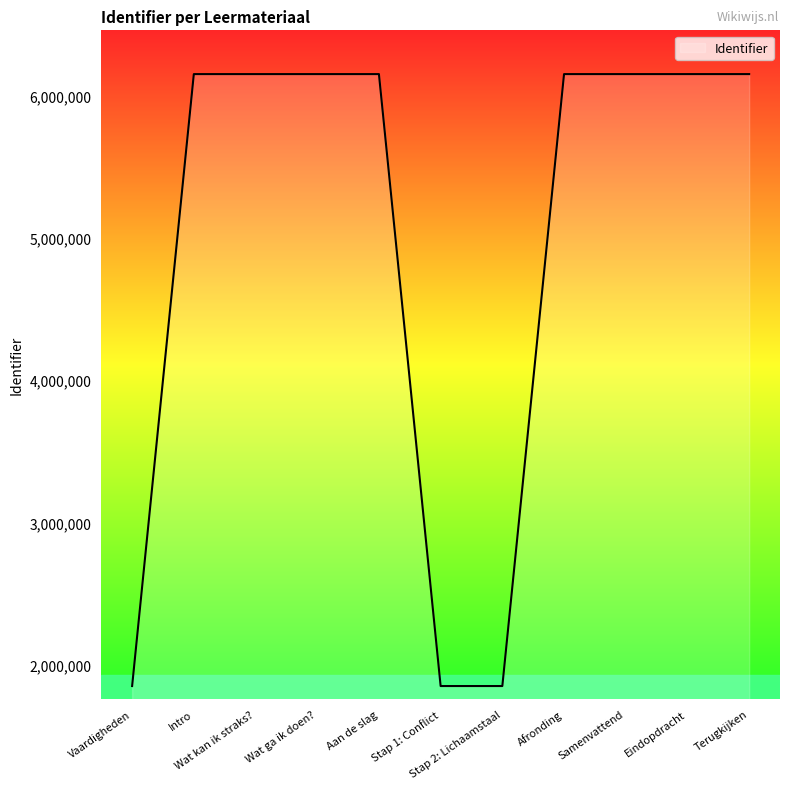

What is the maximum value shown in the chart?

6151635